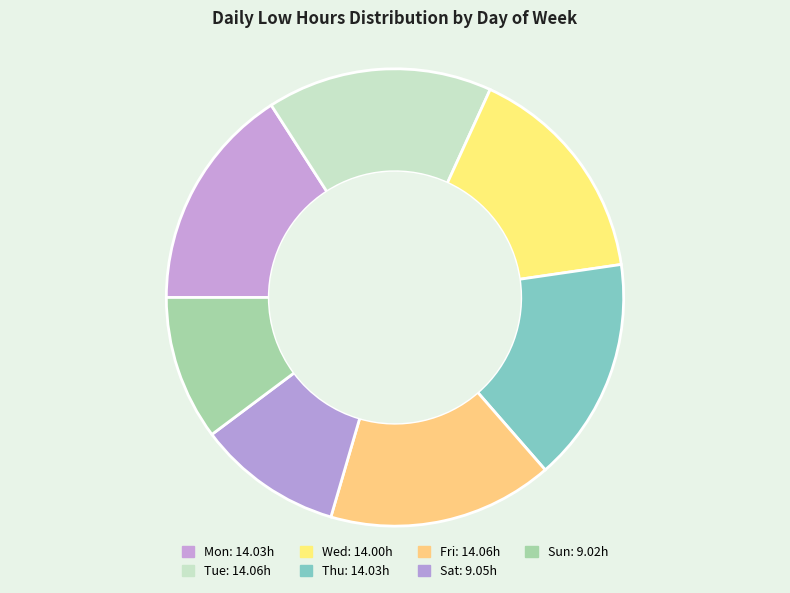

The Sun slice represents 10% of the pie. True or false?

True